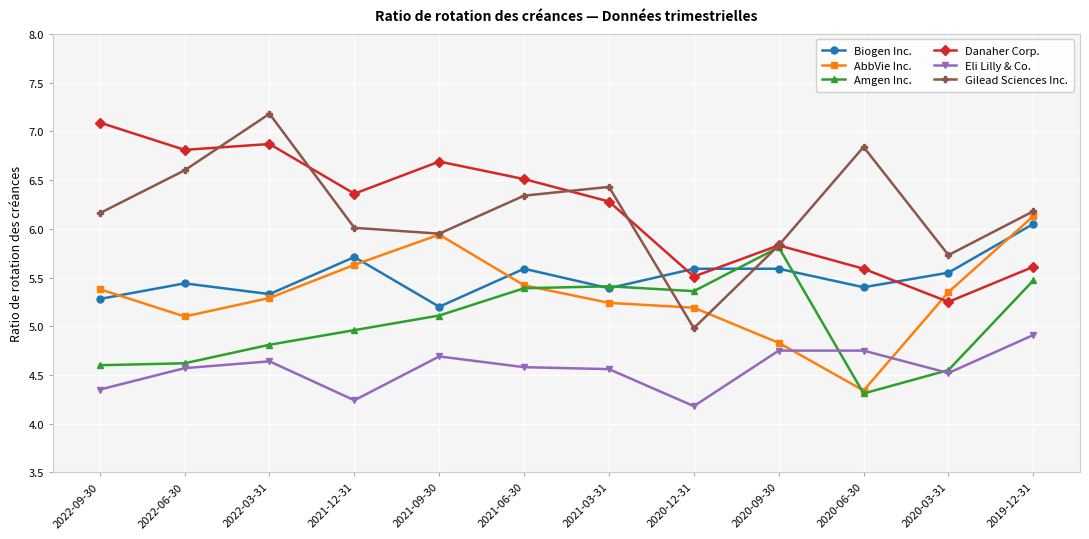

How many lines are shown in the chart?

6